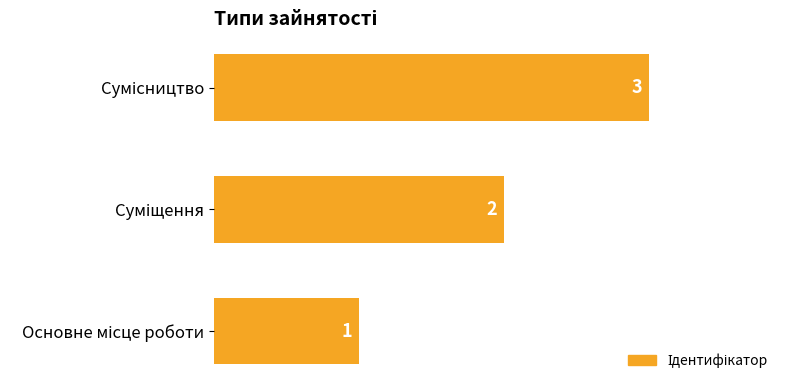

How many values are between 1 and 3?

3